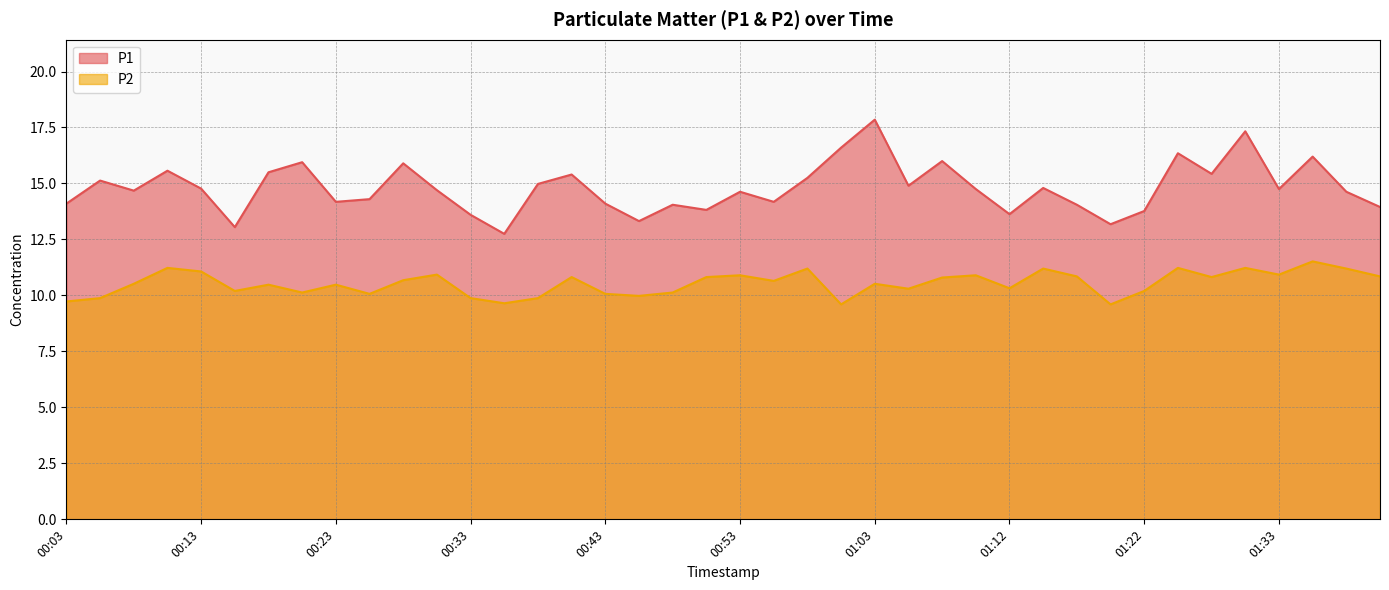

Rank the series by their maximum value, from highest to lowest.

P1, P2